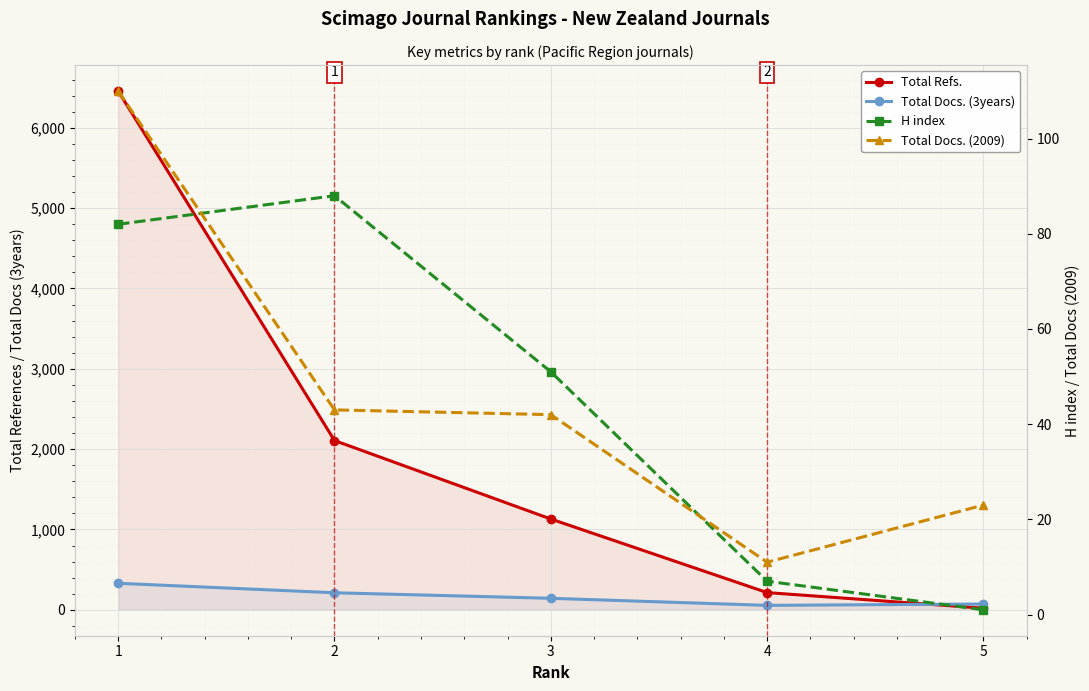

At which label does H index first exceed 51?

1